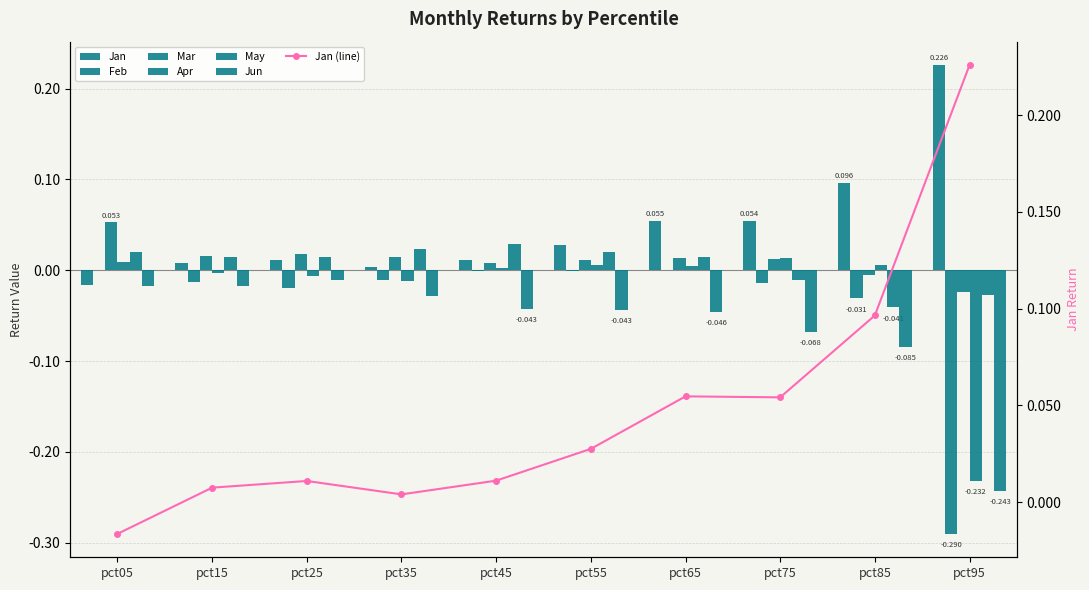

How many distinct data groups are displayed?

6